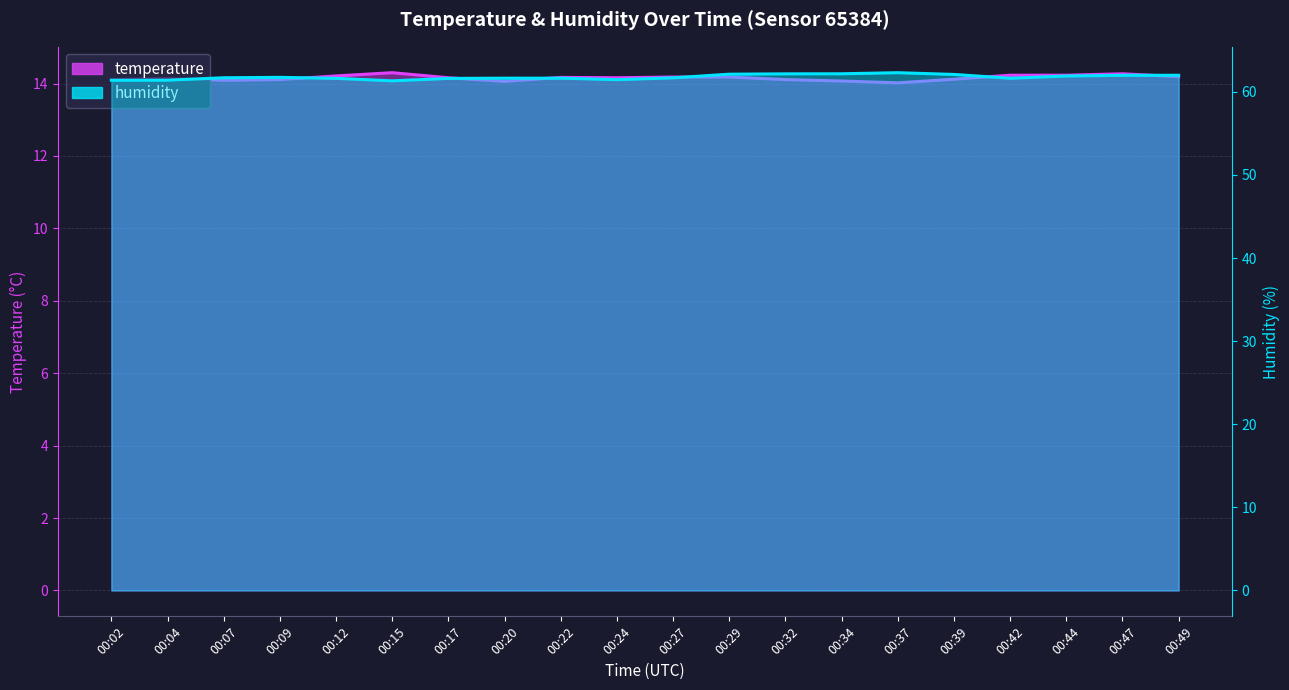

What is the sum of the humidity values at 00:07 and 00:39?

123.8